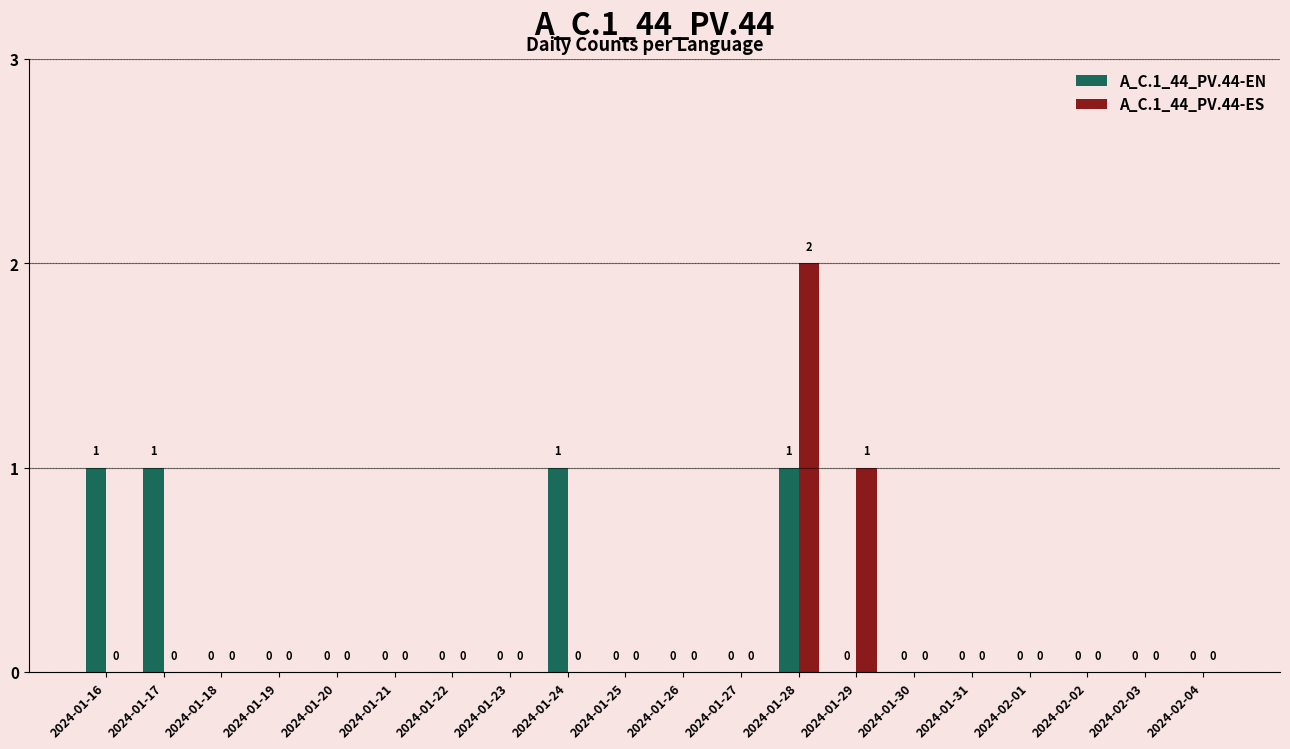

How many positive values does the A_C.1_44_PV.44-EN series have?

4